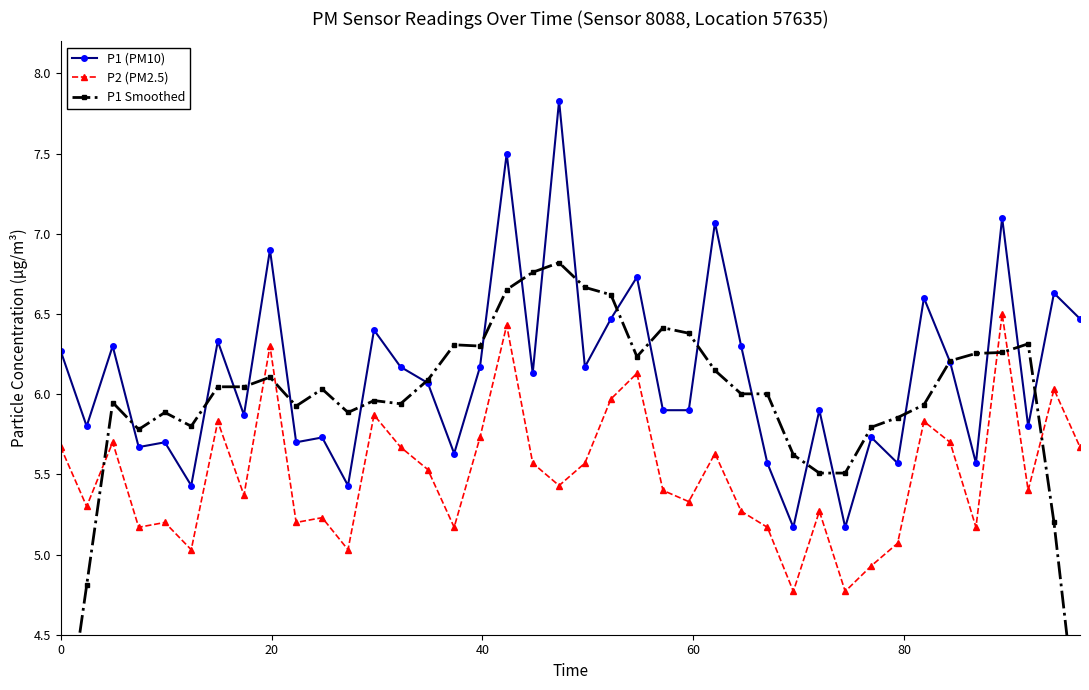

True or false: P1 Smoothed has a value of 2.6 at 15.

False